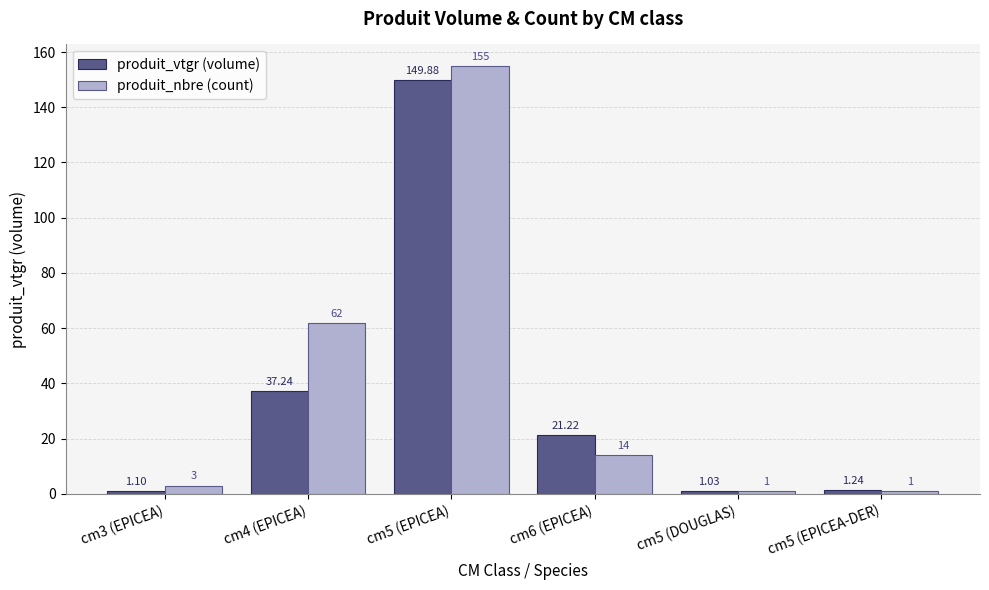

Where is produit_vtgr (volume) nearest to the value 75?

cm4 (EPICEA)